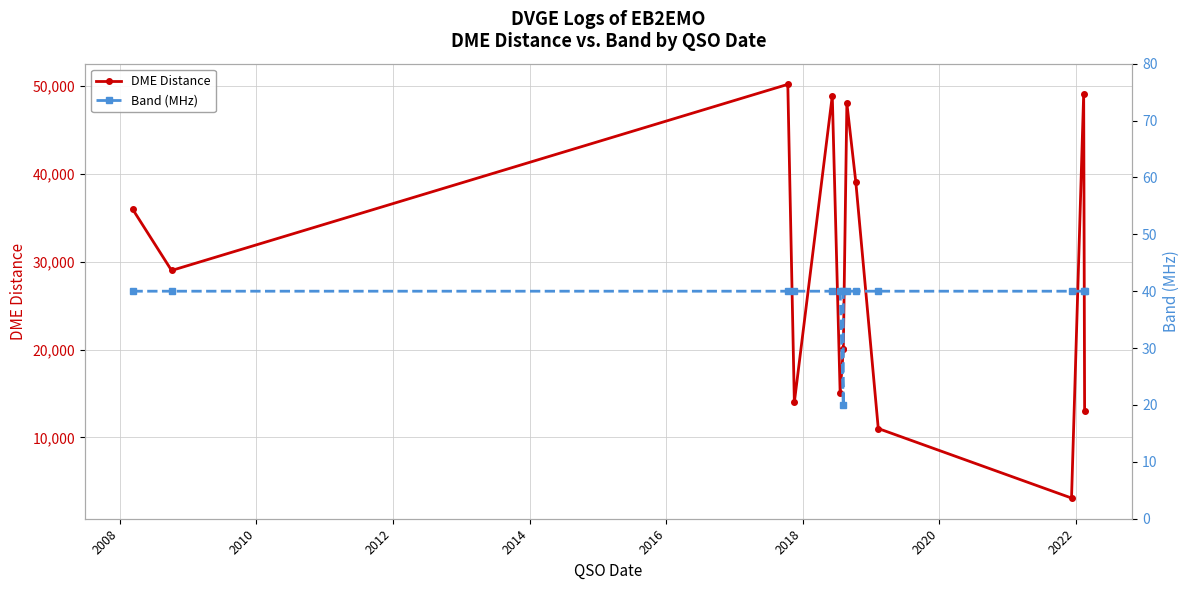

How many categories are shown in the chart?

14